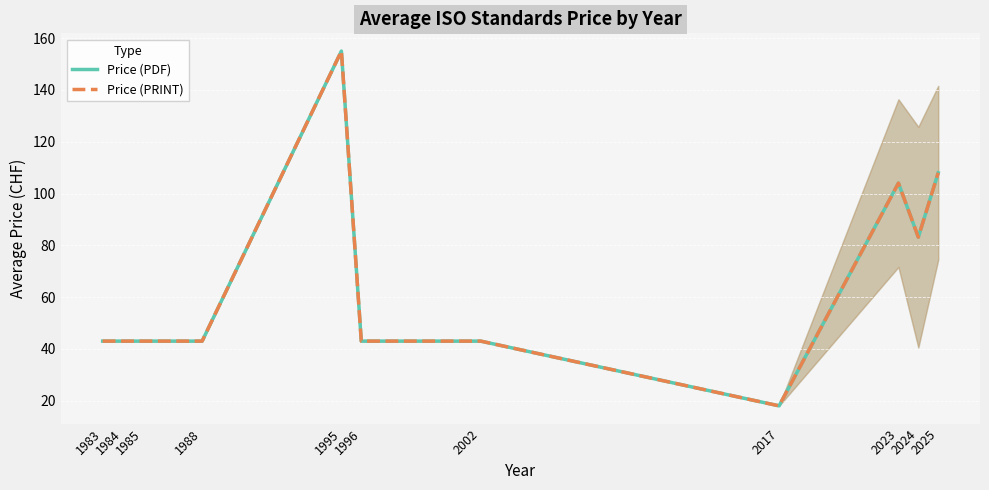

At which category is the sum across all series the highest?

1995